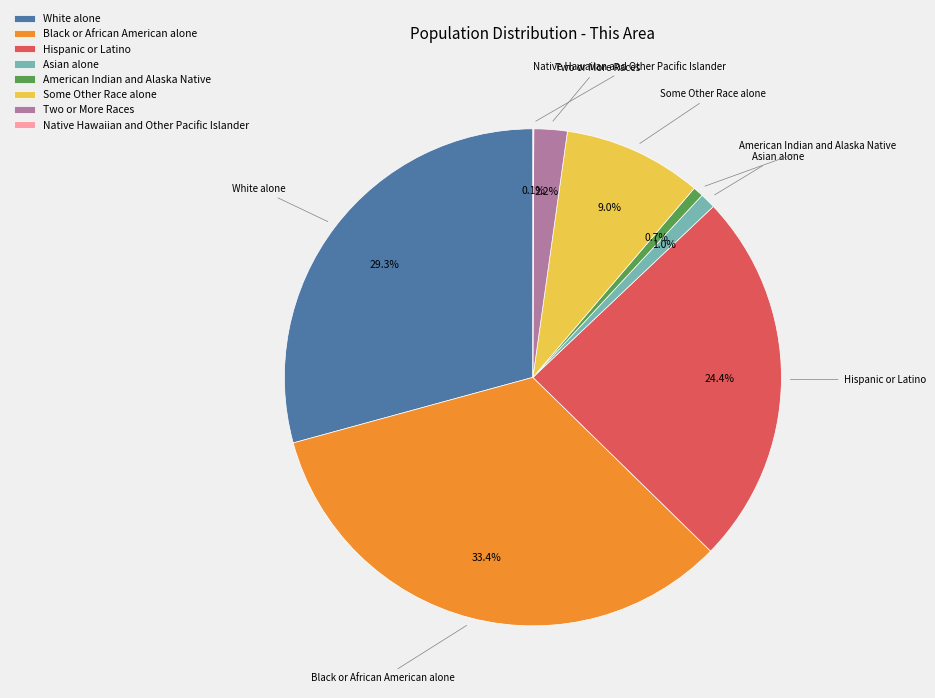

What percentage is the Two or More Races slice, to the nearest percent?

2%